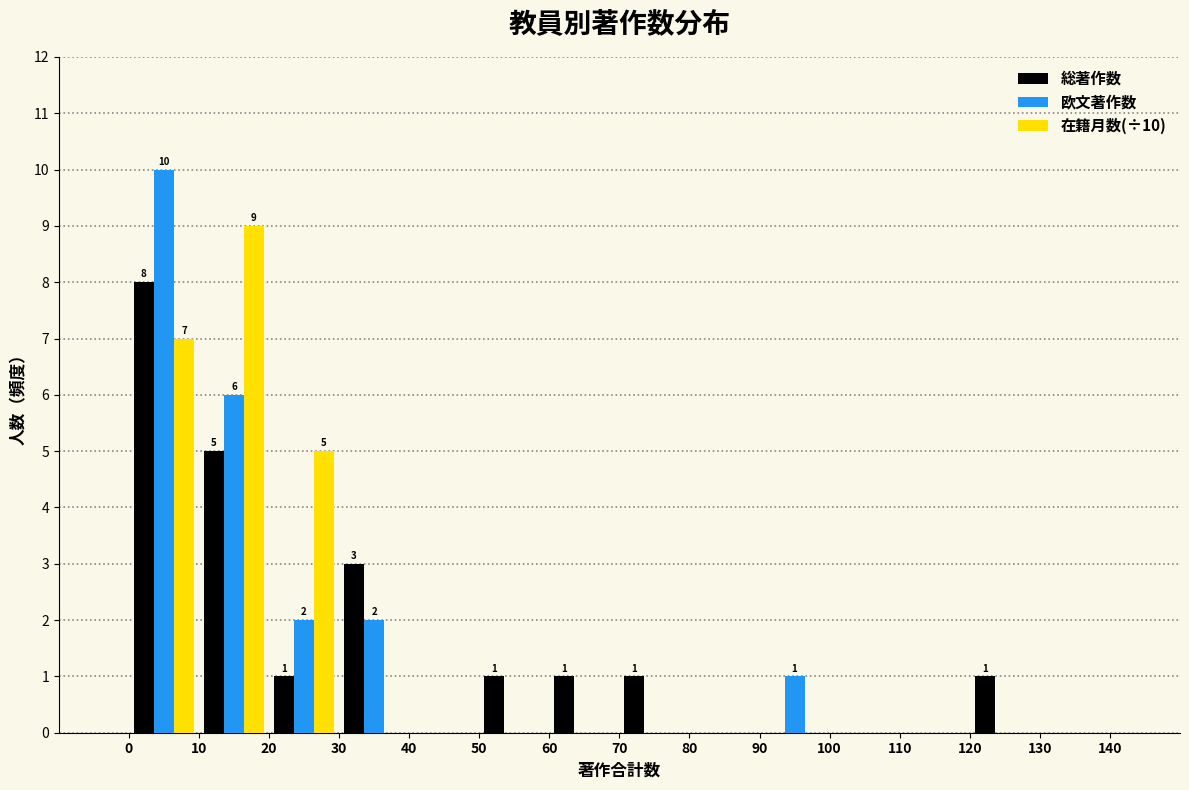

In the 総著作数 series, which range on the x-axis has the tallest bar?

0 to 10